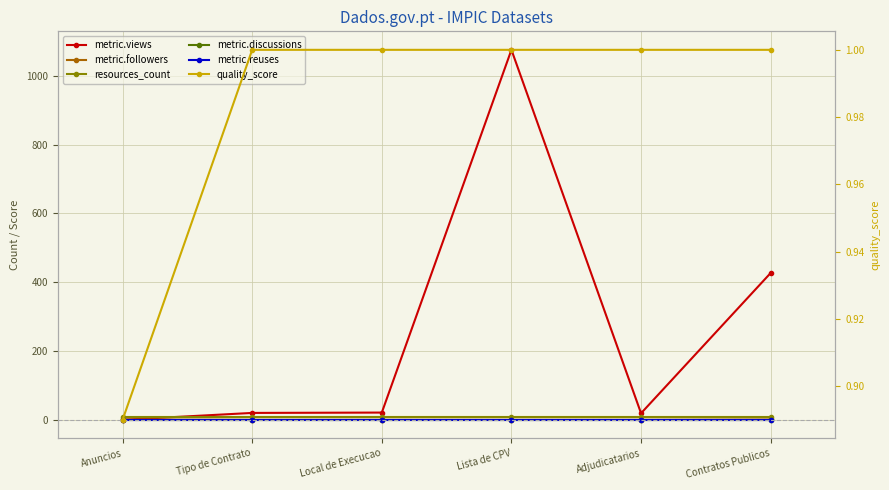

What is the sum of all quality_score values?

5.9